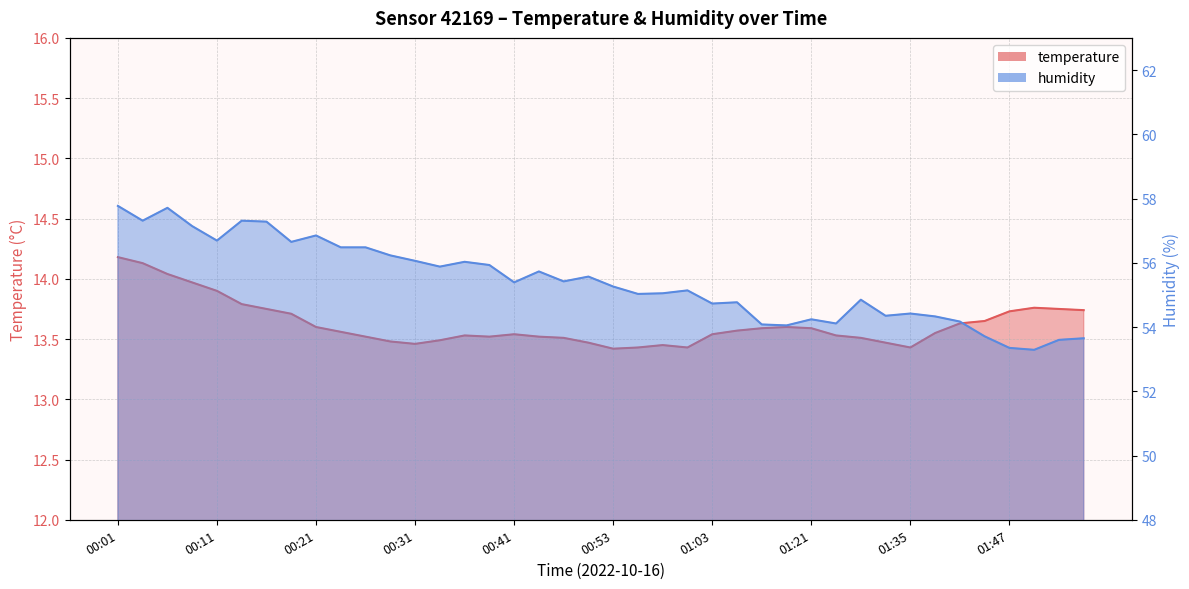

What is the difference between the maximum and minimum values in the humidity series?

4.5